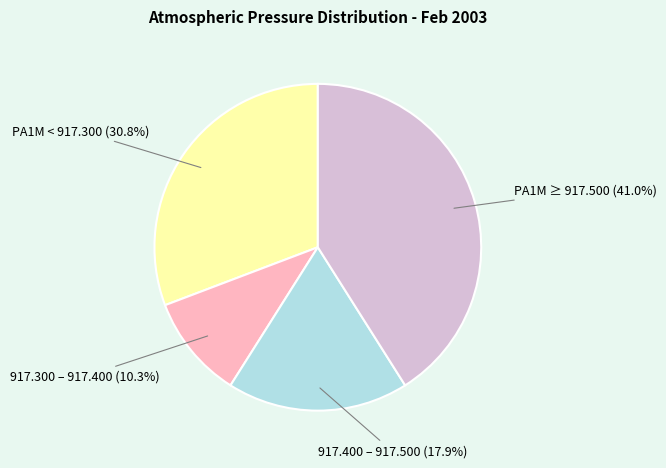

Does any single category account for the majority?

No